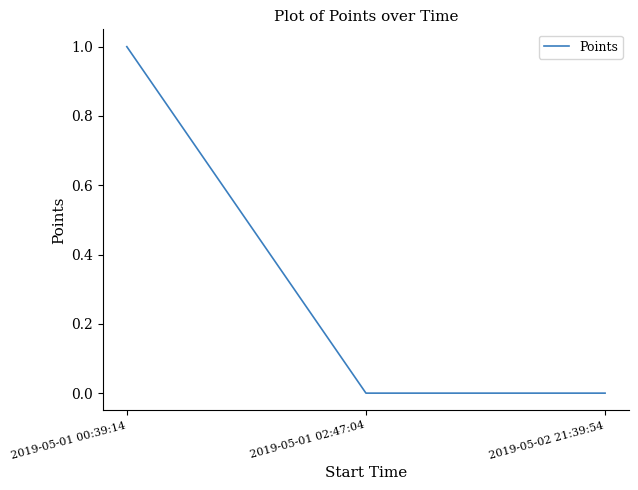

Reading right to left, transcribe all the data shown in this chart.

2019-05-02 21:39:54=0	2019-05-01 02:47:04=0	2019-05-01 00:39:14=1